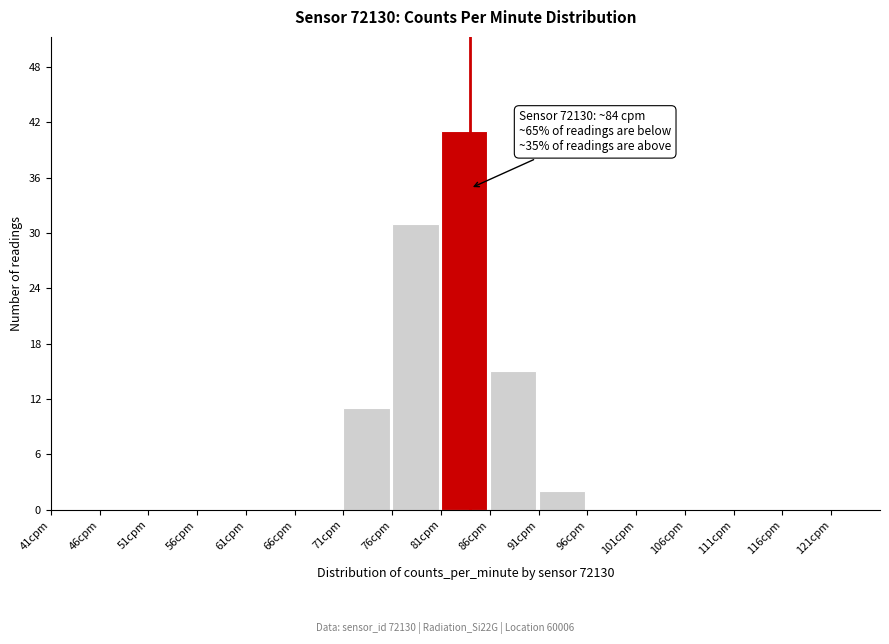

Over which range of the x-axis is the bar tallest?

81 to 86